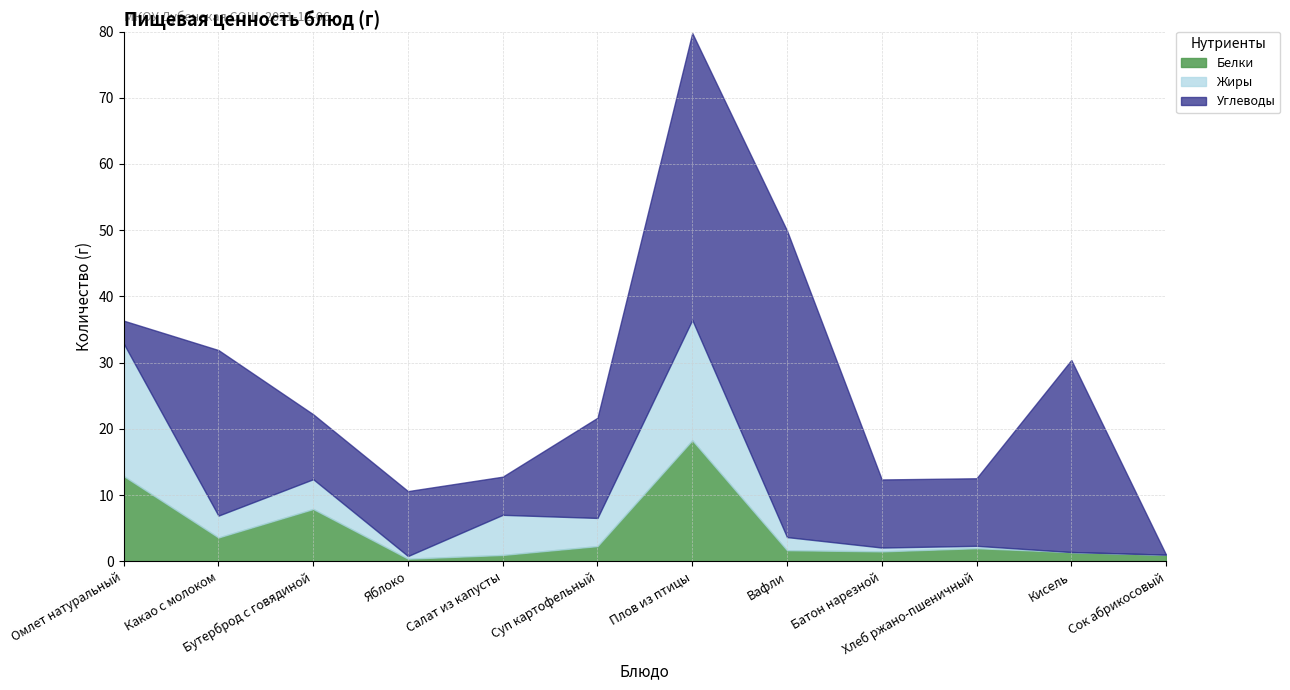

What is the label of the 12th point from the right?

Омлет натуральный